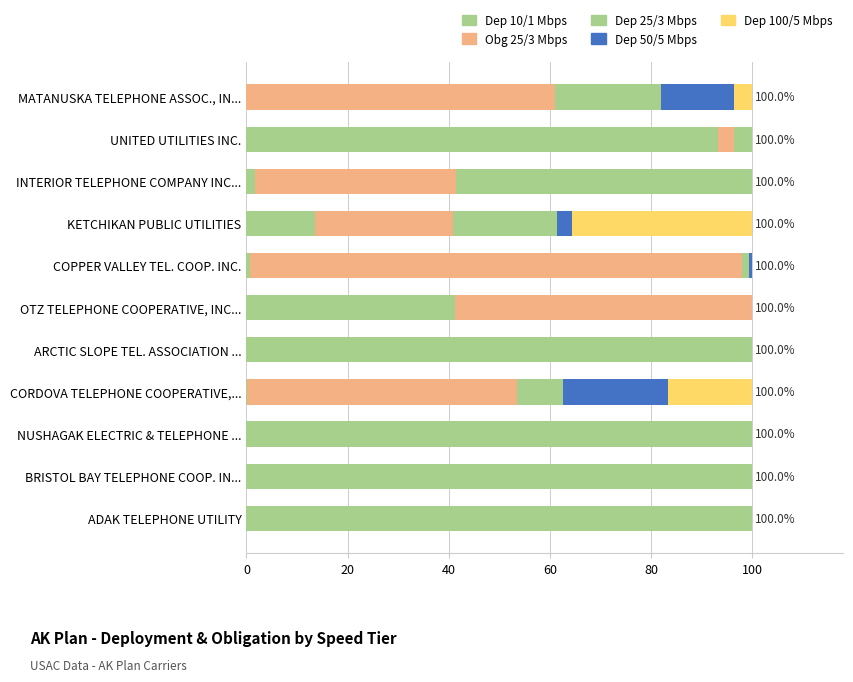

What is the difference between the second highest and minimum values in the Dep 10/1 Mbps series?

100.0